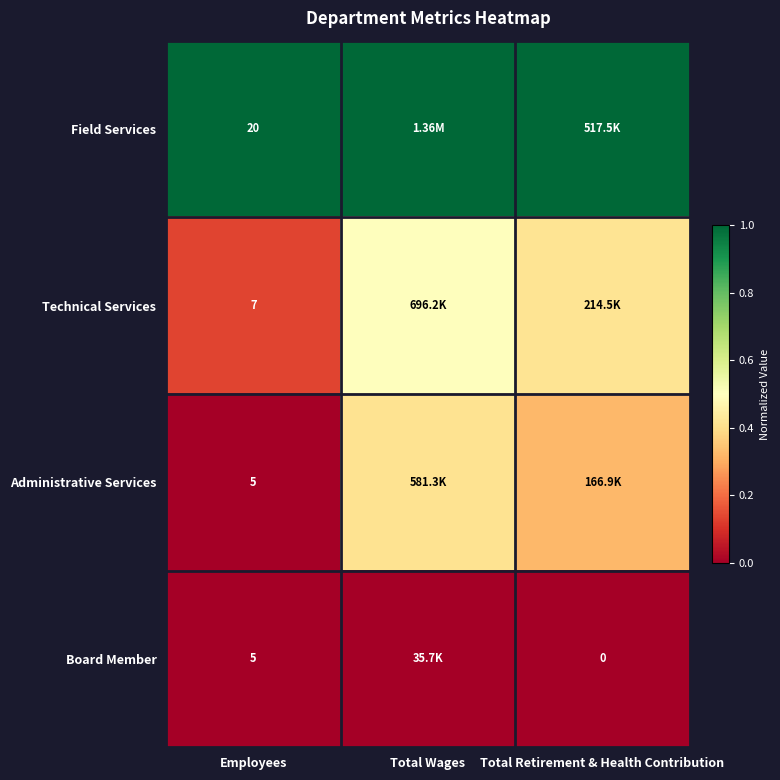

The value of Administrative Services at Total Retirement & Health Contribution is 0.5. True or false?

False